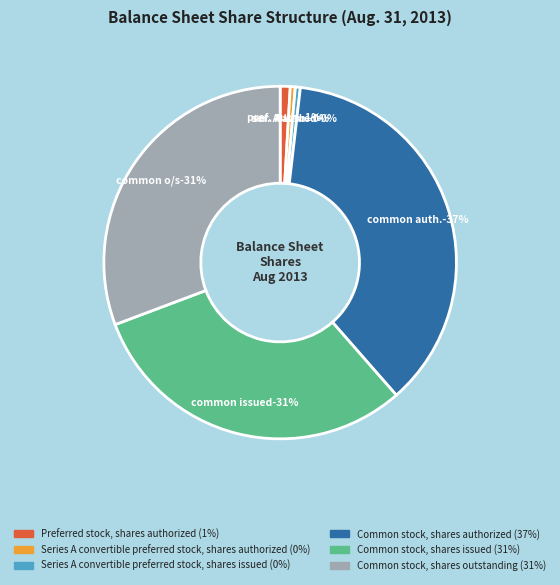

What percentage is NOT represented by Series A convertible preferred stock, shares authorized?

99.5%